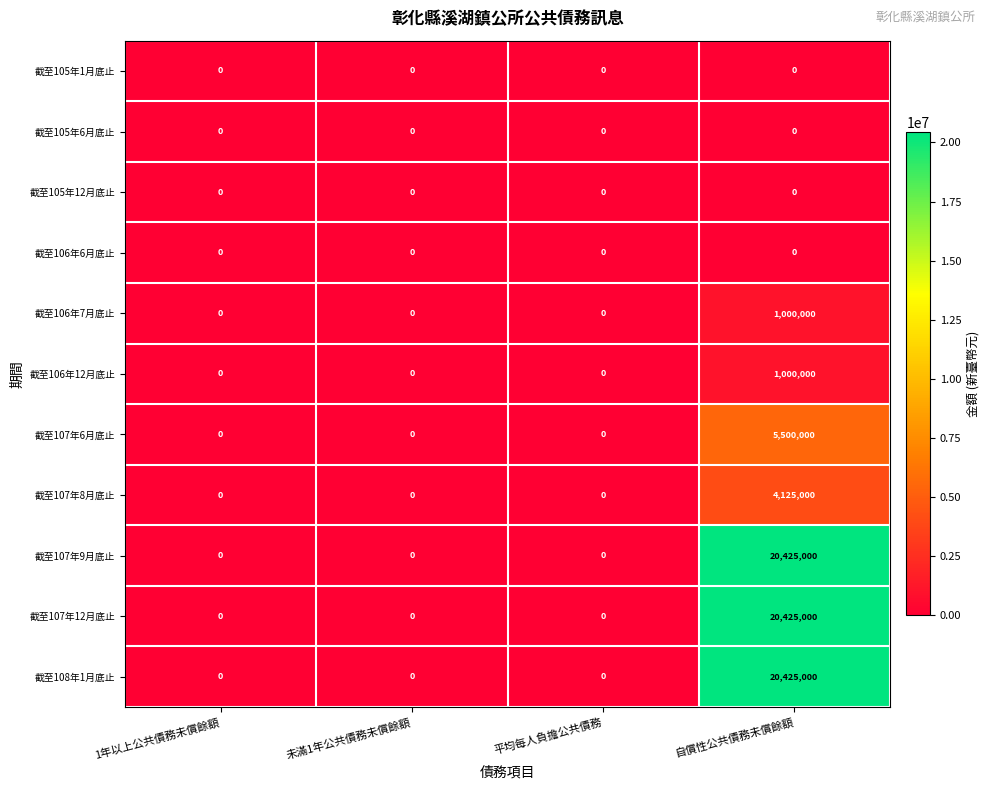

What is the average value of the 截至106年12月底止 series?

250000